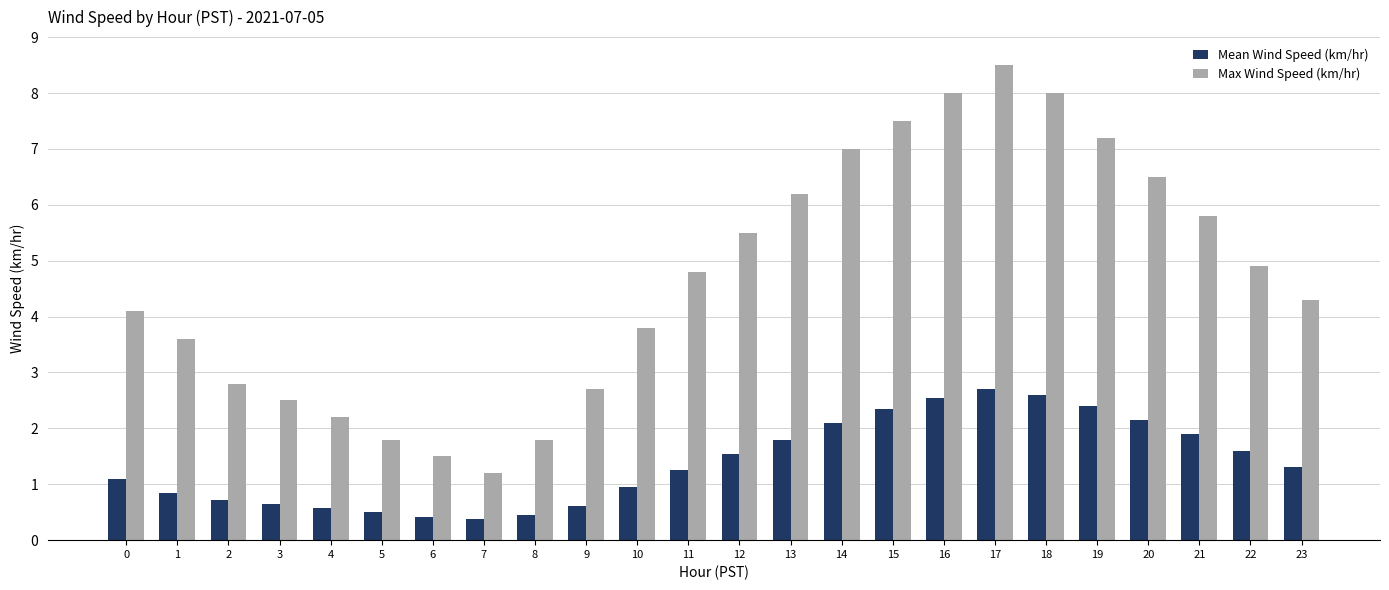

How many categories are shown in the chart?

24